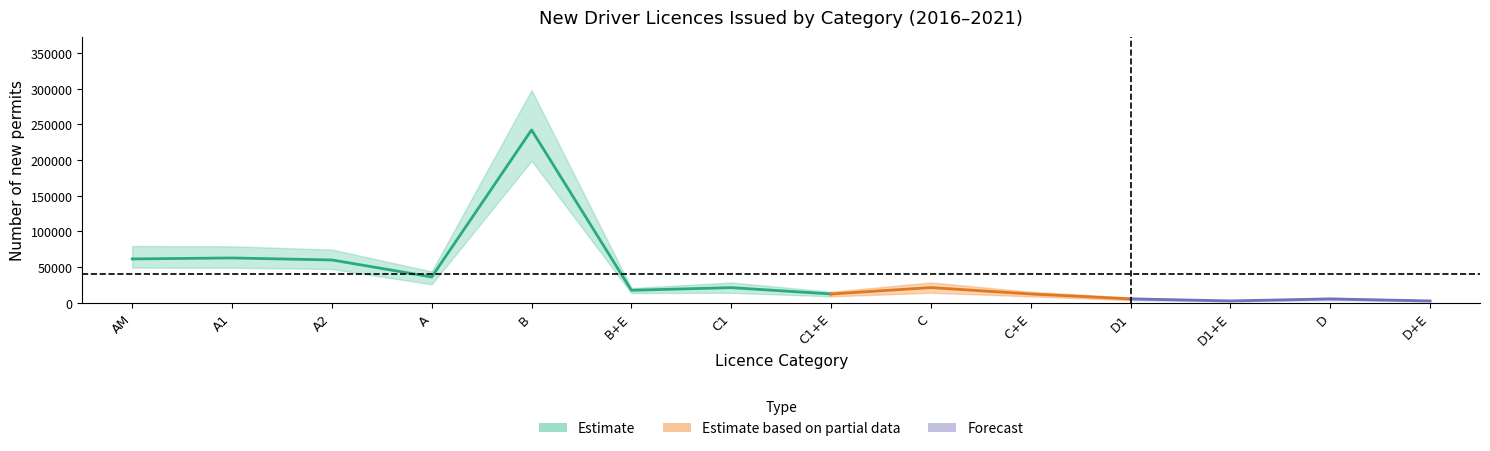

What value does the 2021 series have at D1+E, to the nearest 10?

3090